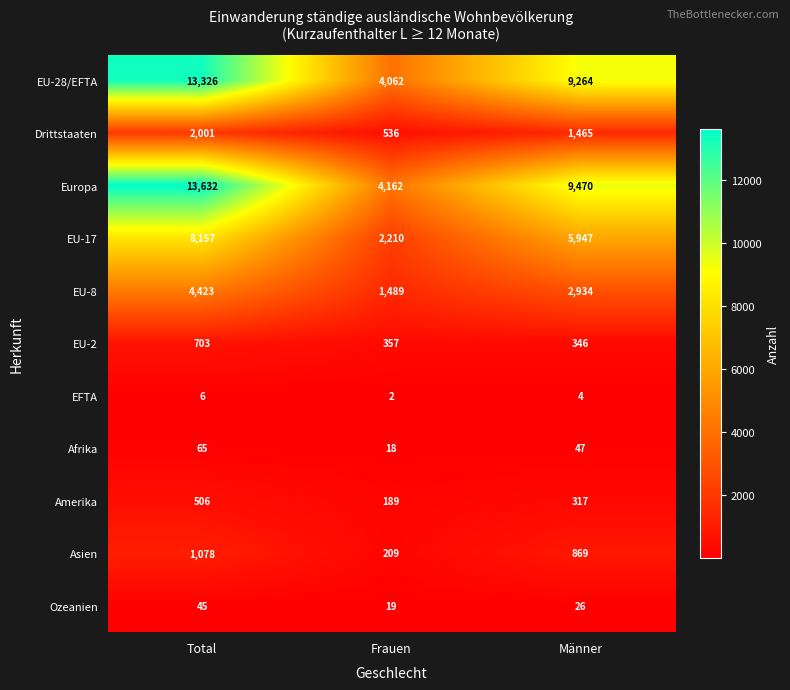

Which series has the widest spread of values?

Europa